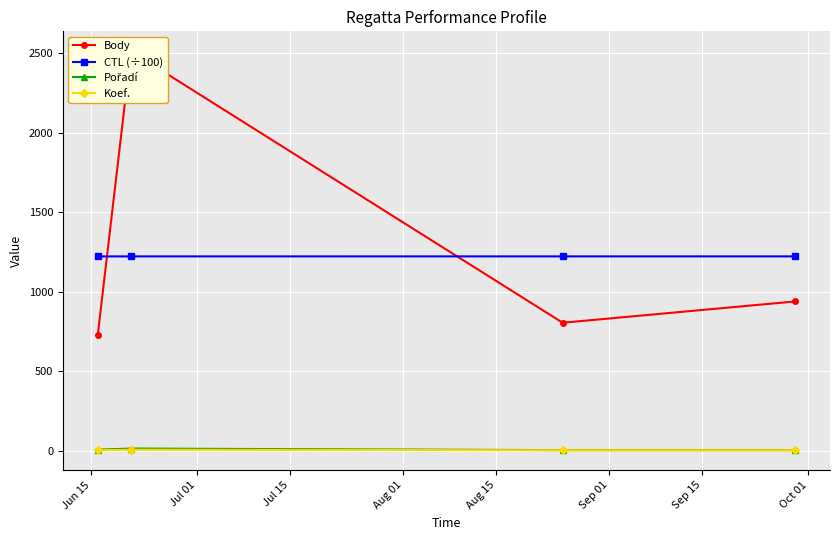

True or false: CTL (÷100) has more than 2 points higher than both neighbors.

False